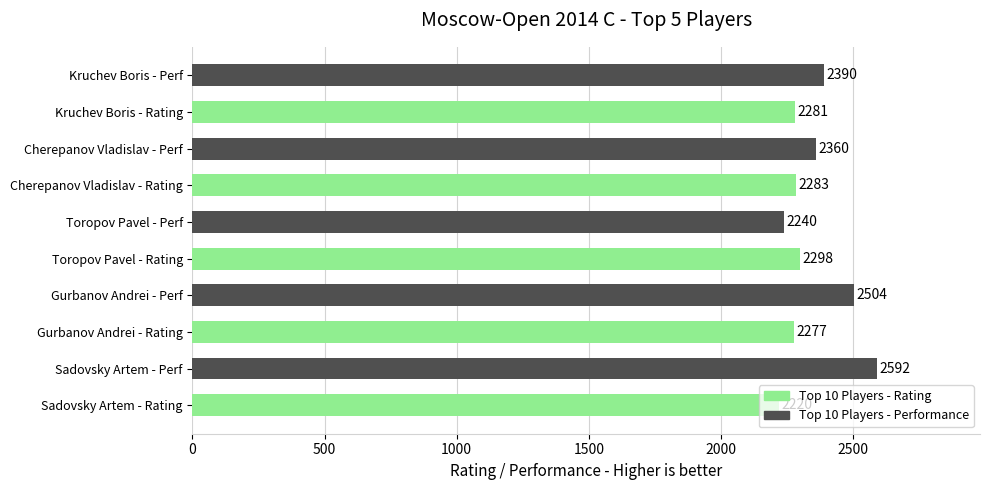

What is the sum of the values at Gurbanov Andrei - Perf and Toropov Pavel - Rating?

4802